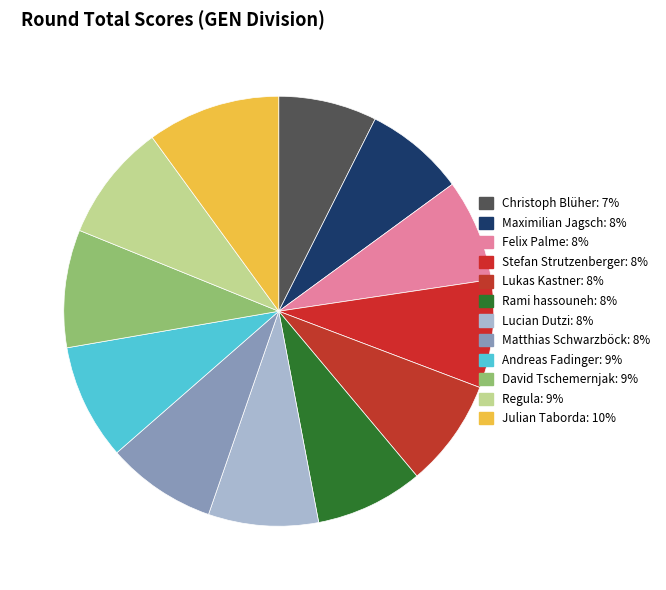

To the nearest percent, what portion does Lukas Kastner represent?

8%